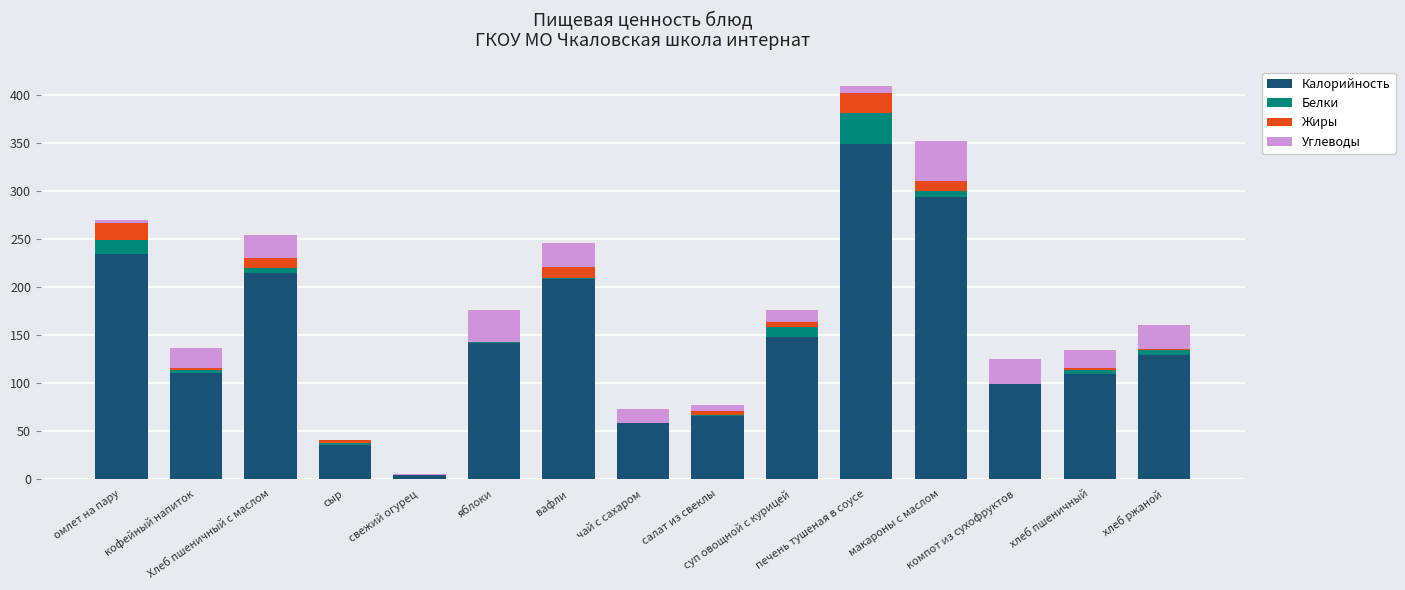

At which label does Калорийность first exceed 129?

омлет на пару